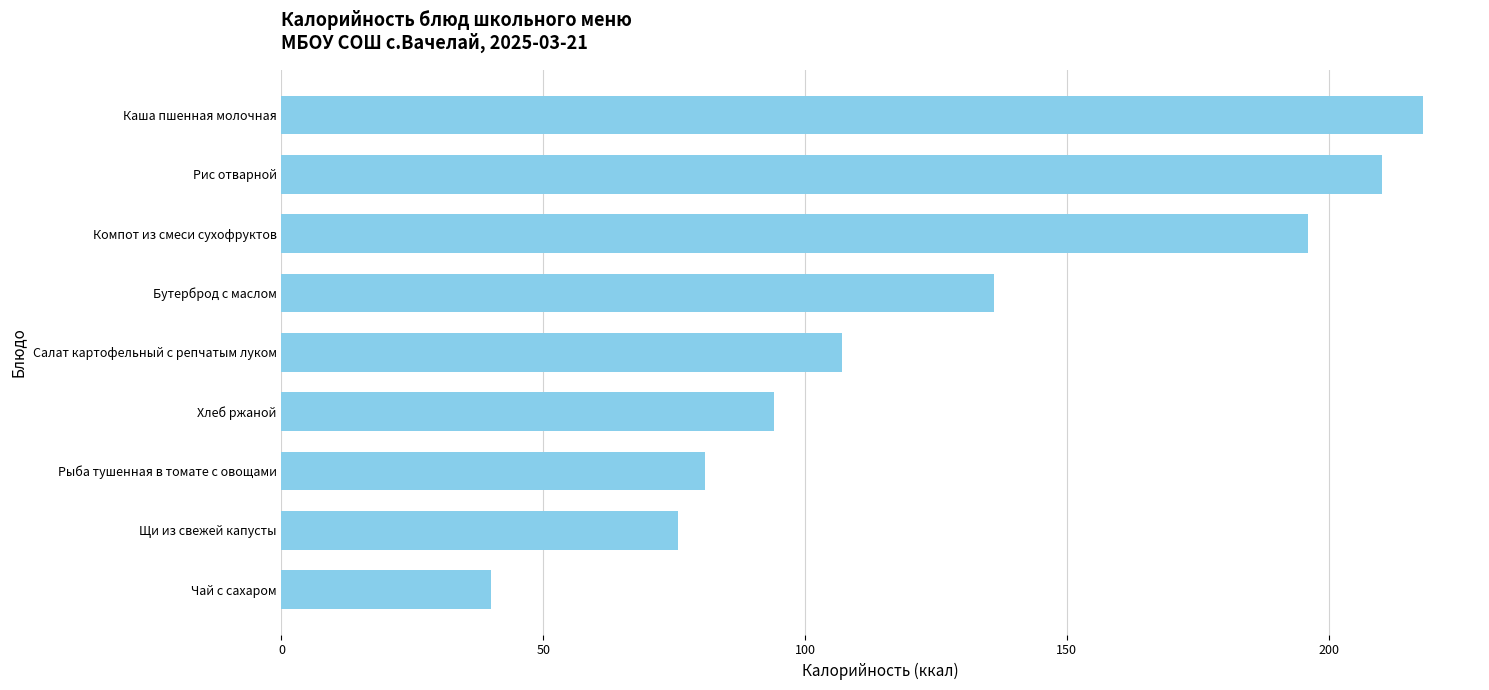

What is the average value?

128.6